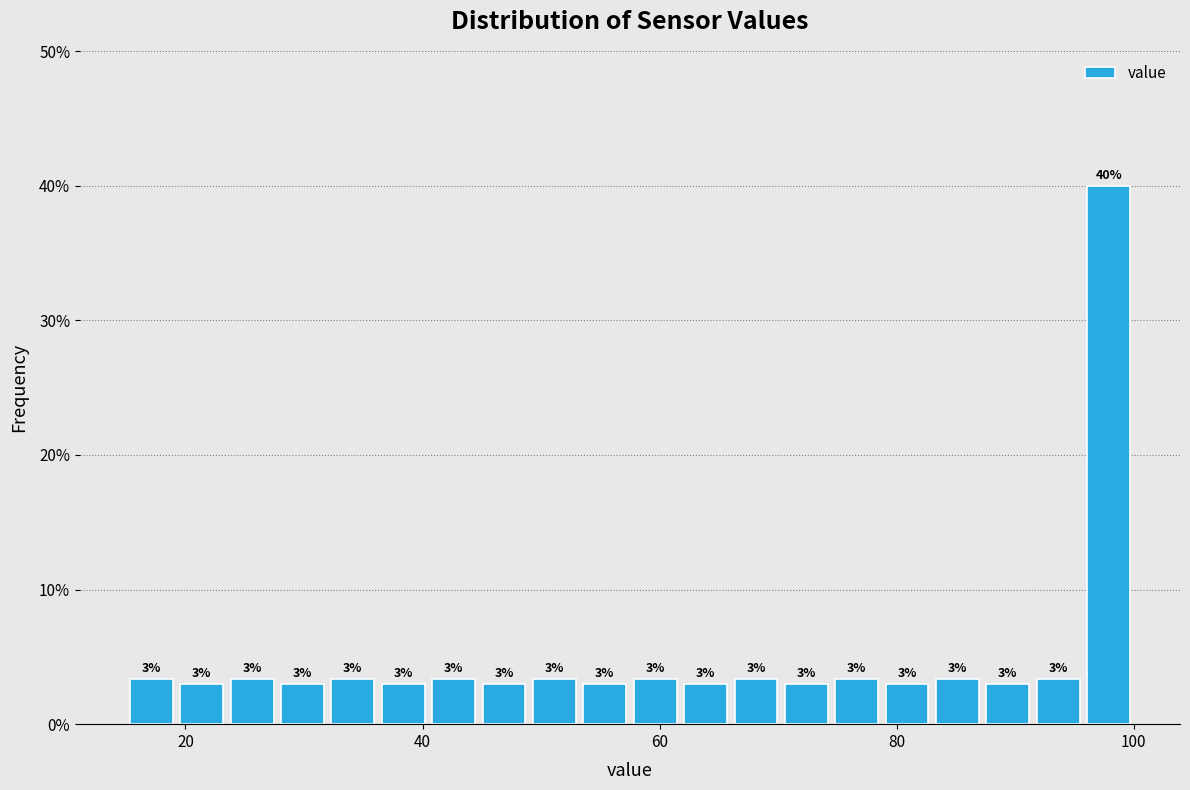

Read against the x-axis, roughly where is the centre of the tallest bar?

98